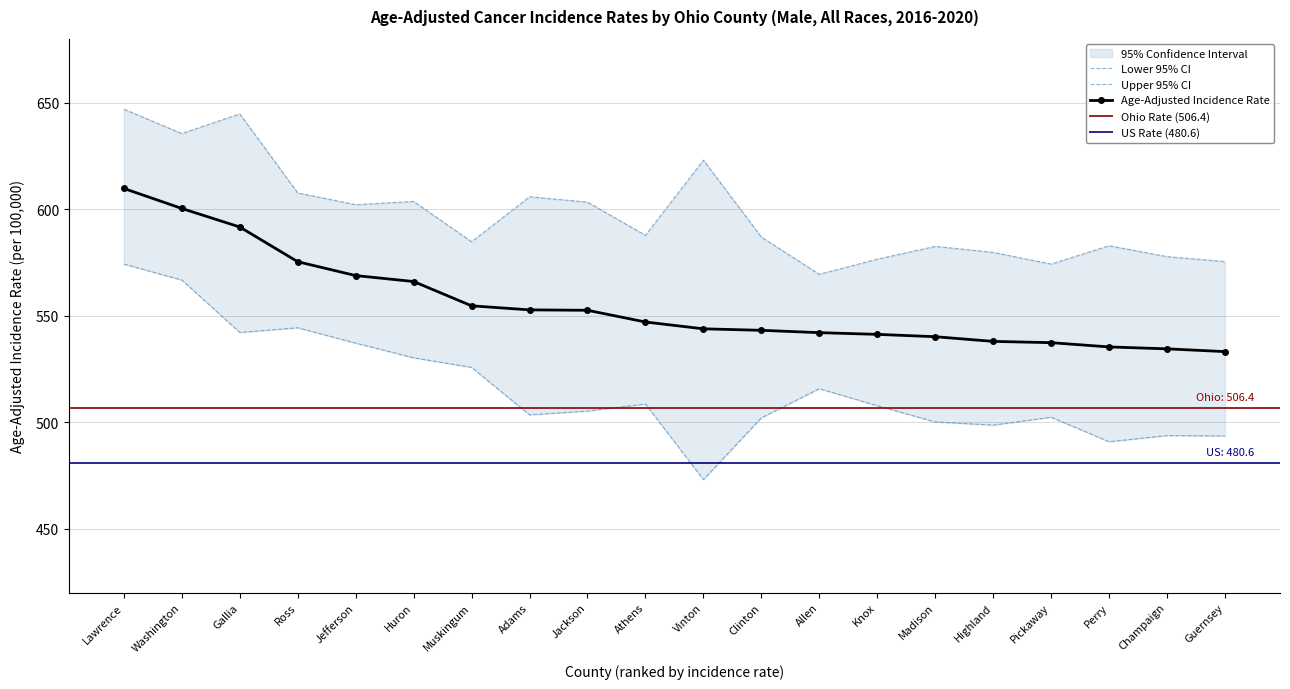

At which label does Upper 95% CI reach its minimum?

Allen